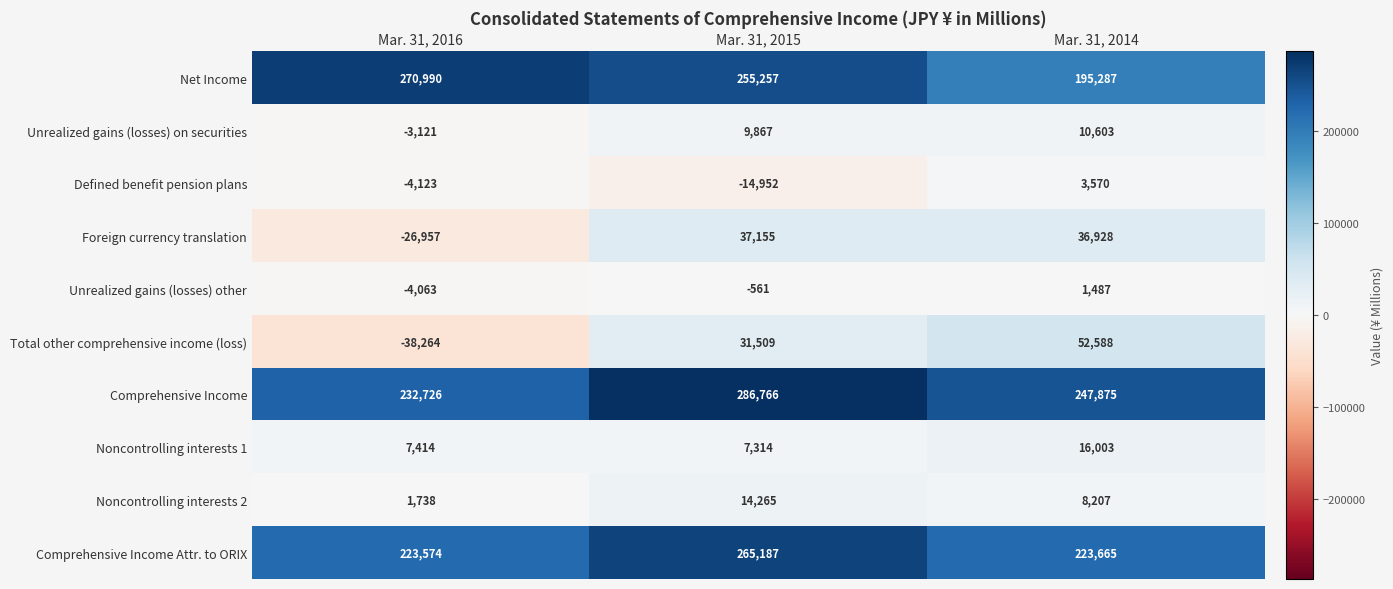

At which category does the chart reach its minimum across all series?

Mar. 31, 2016